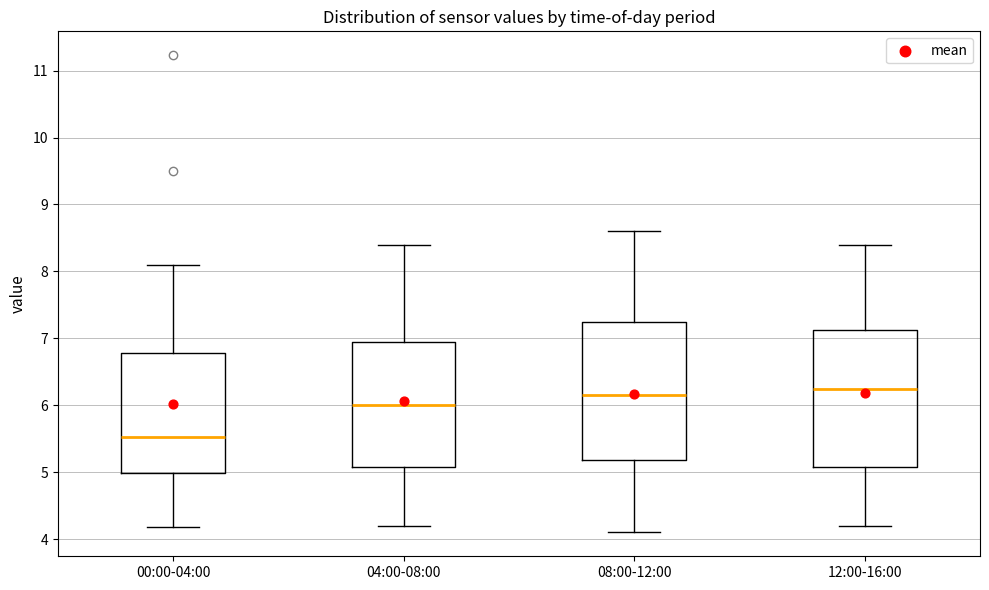

Reading left to right, transcribe this box plot: for each box, give where its median line is, the range the box spans, and where its two whiskers end, as read against the y-axis. The values are not printed on the chart, so give them approximately, as read against the axis.

00:00-04:00: median 5.5, box 5.0 to 6.8, whiskers 4.2 to 8.1
04:00-08:00: median 6.0, box 5.1 to 7.0, whiskers 4.2 to 8.4
08:00-12:00: median 6.2, box 5.2 to 7.3, whiskers 4.1 to 8.6
12:00-16:00: median 6.3, box 5.1 to 7.1, whiskers 4.2 to 8.4